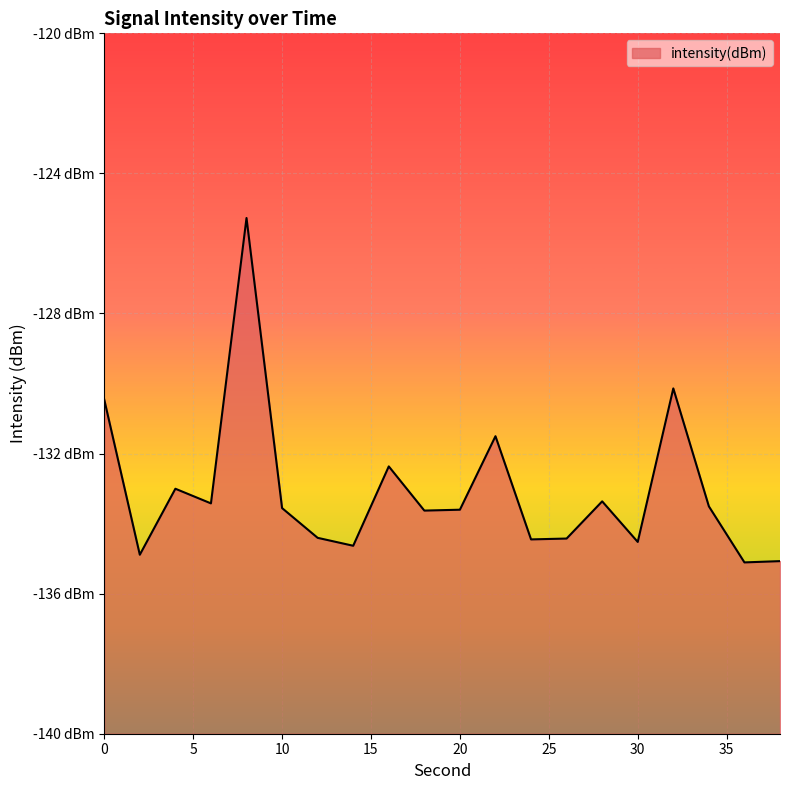

Rank the categories by value from lowest to highest.

36, 38, 2, 14, 30, 24, 26, 12, 18, 20, 10, 34, 6, 28, 4, 16, 22, 0, 32, 8